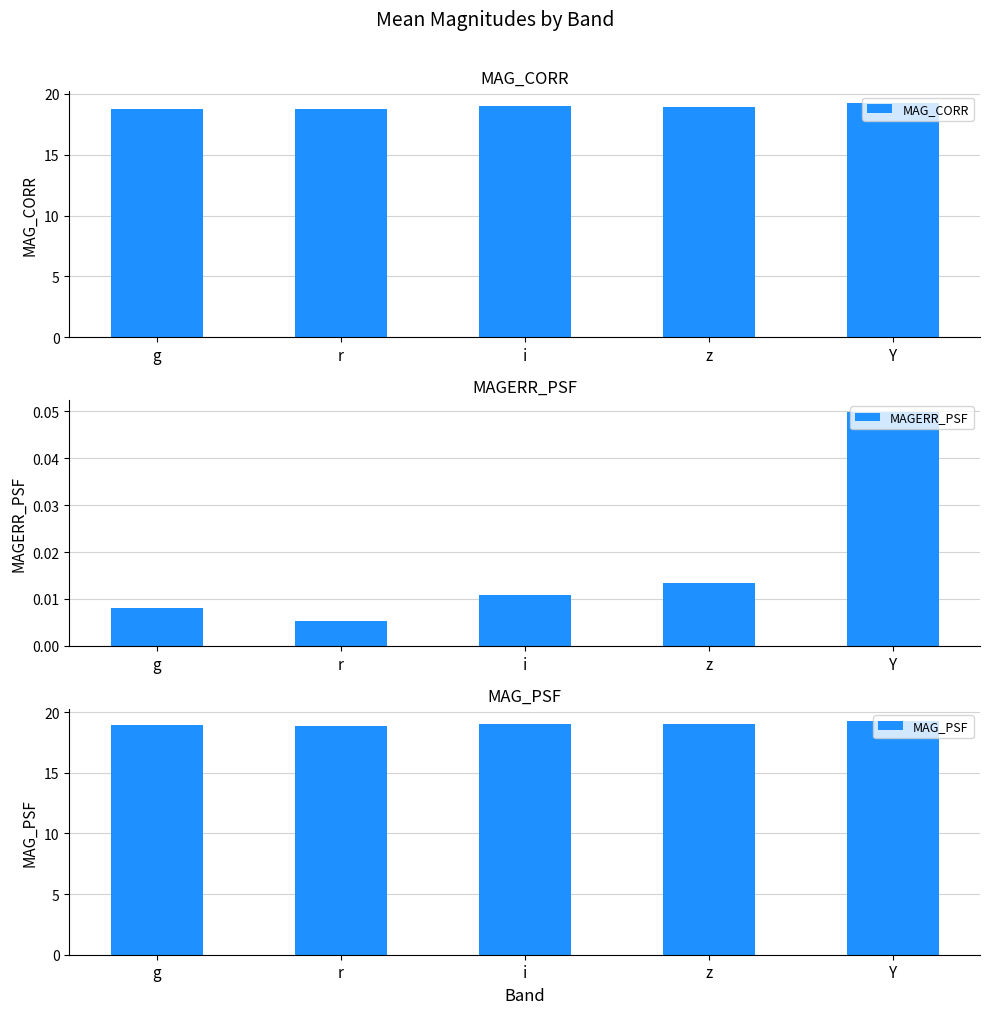

What is the value of the MAG_PSF bar at the 1st from the left?

18.9